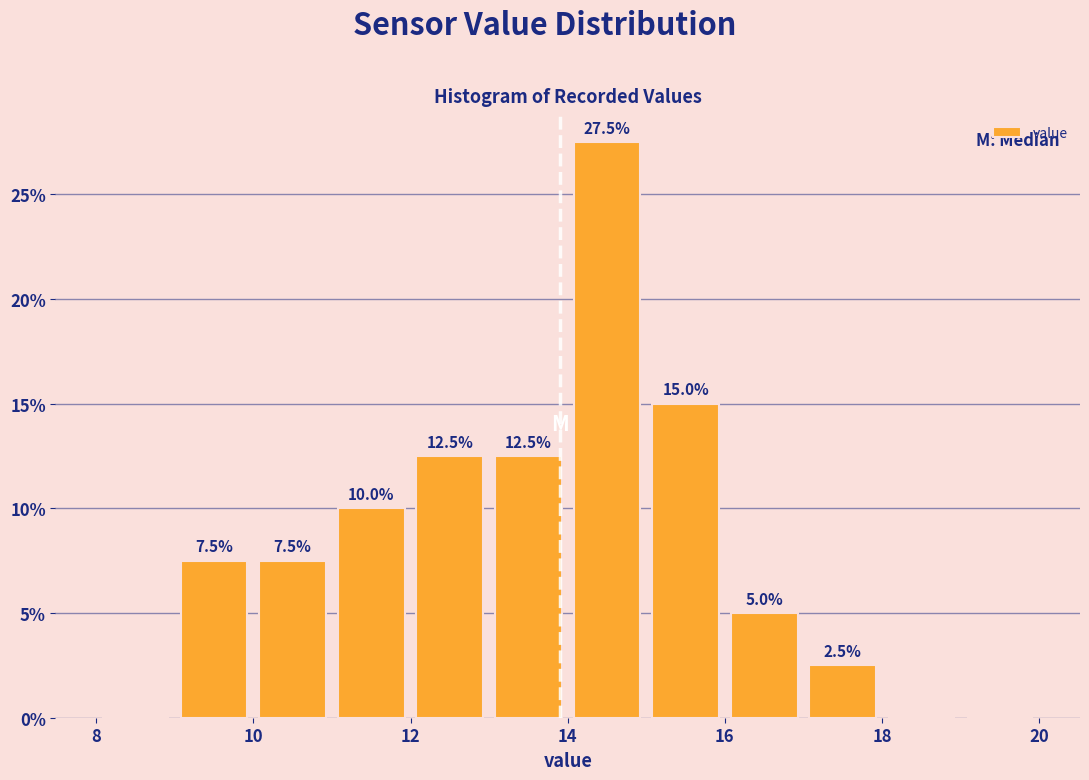

Which range on the x-axis has the tallest bar?

14 to 15